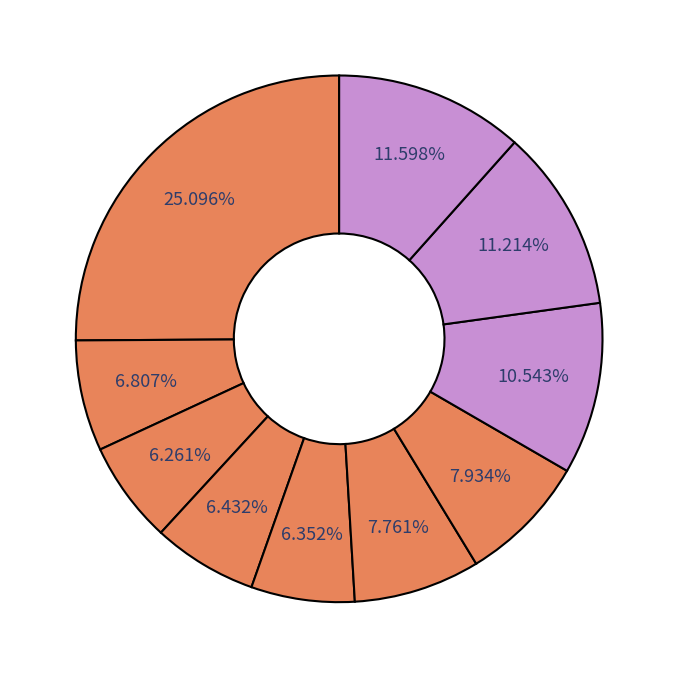

To the nearest percent, what is the difference between the largest and smallest slice percentages?

19%